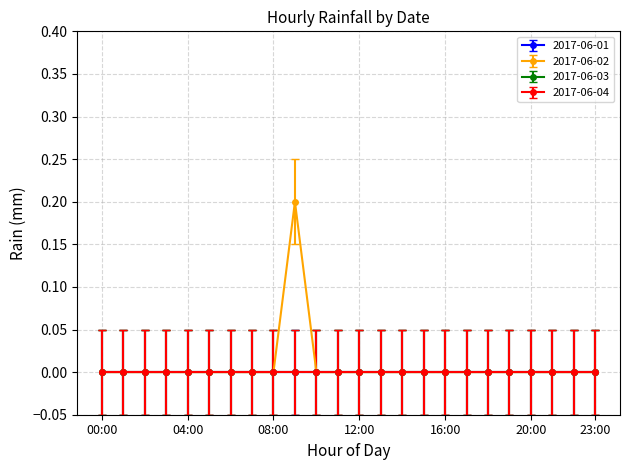

True or false: 2017-06-03 and 2017-06-04 intersect in this chart.

False